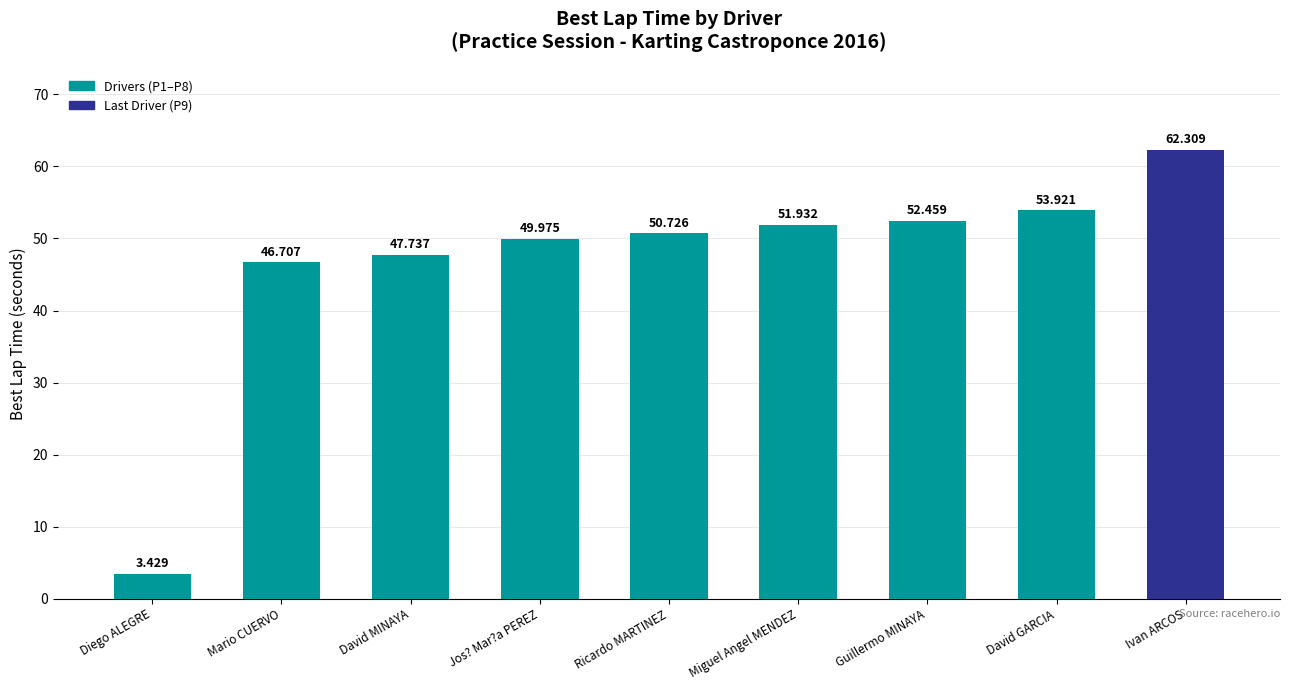

What is the sum of all values?

419.2